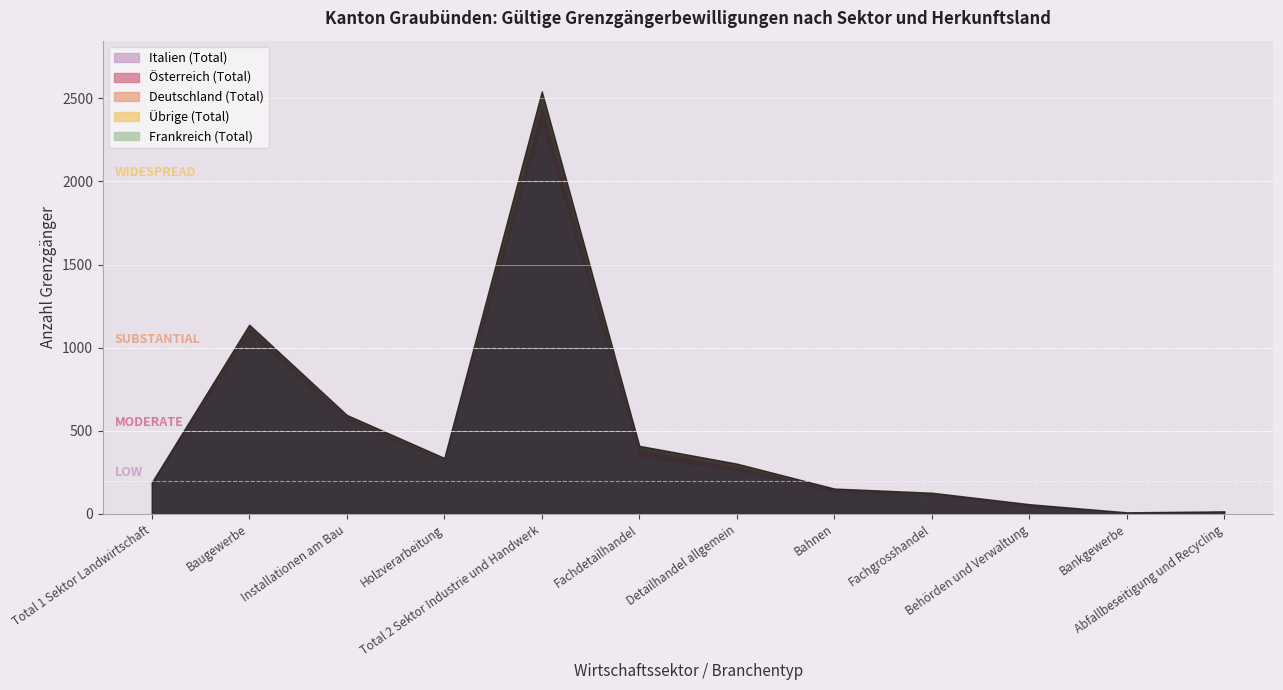

True or false: Österreich (Total) and Übrige (Total) intersect in this chart.

False